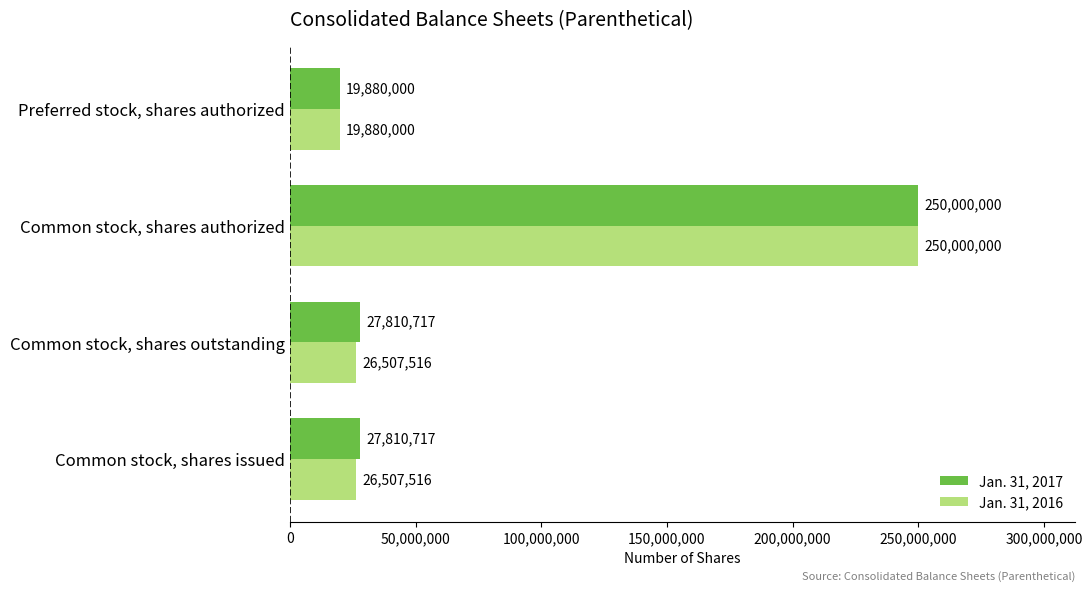

What is the sum of the Jan. 31, 2016 values at Preferred stock, shares authorized and Common stock, shares outstanding?

46387516